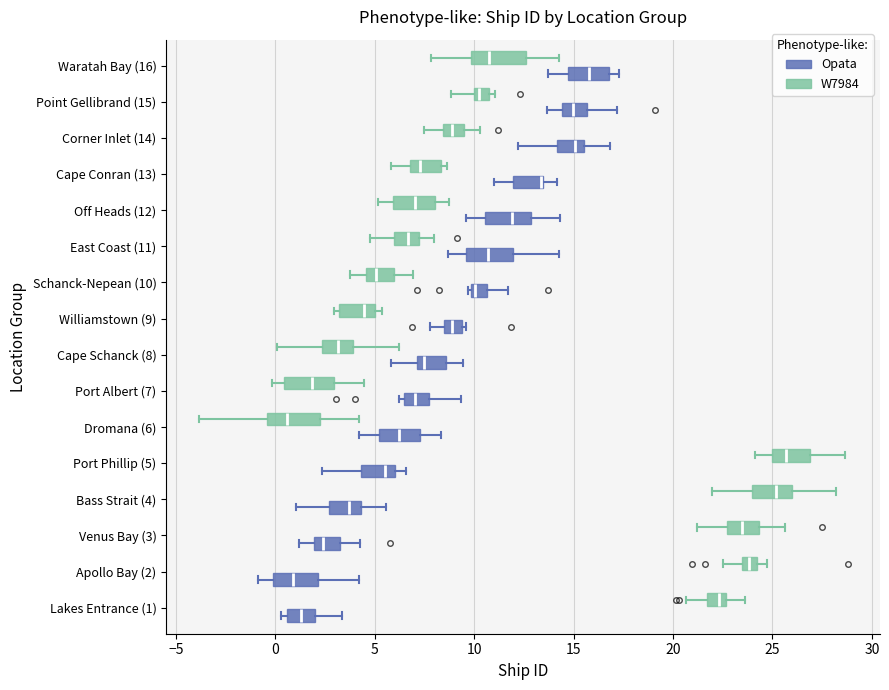

Reading bottom to top, transcribe this box plot: for each box, give where its median line is, the range the box spans, and where its two whiskers end, as read against the x-axis. The values are not printed on the chart, so give them approximately, as read against the axis.

Lakes Entrance (1) (Opata): median 1.5, box 0.5 to 2.0, whiskers 0.5 (just left of the box's left edge) to 3.5
Lakes Entrance (1) (W7984): median 22.5 (inside the box), box 21.5 to 22.5, whiskers 20.5 to 23.5
Apollo Bay (2) (Opata): median 1.0, box 0.0 to 2.0, whiskers -1.0 to 4.0
Apollo Bay (2) (W7984): median 24.0 (inside the box), box 23.5 to 24.0, whiskers 22.5 to 24.5
Venus Bay (3) (Opata): median 2.5, box 2.0 to 3.5, whiskers 1.0 to 4.0
Venus Bay (3) (W7984): median 23.5, box 22.5 to 24.5, whiskers 21.0 to 25.5
Bass Strait (4) (Opata): median 3.5, box 2.5 to 4.5, whiskers 1.0 to 5.5
Bass Strait (4) (W7984): median 25.0, box 24.0 to 26.0, whiskers 22.0 to 28.0
Port Phillip (5) (Opata): median 5.5, box 4.5 to 6.0, whiskers 2.5 to 6.5
Port Phillip (5) (W7984): median 25.5, box 25.0 to 27.0, whiskers 24.0 to 28.5
Dromana (6) (Opata): median 6.0, box 5.0 to 7.5, whiskers 4.0 to 8.5
Dromana (6) (W7984): median 0.5, box -0.5 to 2.5, whiskers -4.0 to 4.0
Port Albert (7) (Opata): median 7.0, box 6.5 to 7.5, whiskers 6.0 to 9.5
Port Albert (7) (W7984): median 2.0, box 0.5 to 3.0, whiskers 0.0 to 4.5
Cape Schanck (8) (Opata): median 7.5, box 7.0 to 8.5, whiskers 6.0 to 9.5
Cape Schanck (8) (W7984): median 3.0, box 2.5 to 4.0, whiskers 0.0 to 6.0
Williamstown (9) (Opata): median 9.0, box 8.5 to 9.5, whiskers 8.0 to 9.5 (just right of the box's right edge)
Williamstown (9) (W7984): median 4.5, box 3.0 to 5.0, whiskers 3.0 (just left of the box's left edge) to 5.5
Schanck-Nepean (10) (Opata): median 10.0 (just right of the box's left edge), box 10.0 to 10.5, whiskers 9.5 to 11.5
Schanck-Nepean (10) (W7984): median 5.0, box 4.5 to 6.0, whiskers 4.0 to 7.0
East Coast (11) (Opata): median 10.5, box 9.5 to 12.0, whiskers 8.5 to 14.5
East Coast (11) (W7984): median 6.5, box 6.0 to 7.0, whiskers 5.0 to 8.0
Off Heads (12) (Opata): median 12.0, box 10.5 to 13.0, whiskers 9.5 to 14.5
Off Heads (12) (W7984): median 7.0, box 6.0 to 8.0, whiskers 5.0 to 8.5
Cape Conran (13) (Opata): median 13.5 (drawn on the box's right edge), box 12.0 to 13.5, whiskers 11.0 to 14.0
Cape Conran (13) (W7984): median 7.5, box 7.0 to 8.5, whiskers 6.0 to 8.5 (just right of the box's right edge)
Corner Inlet (14) (Opata): median 15.0, box 14.0 to 15.5, whiskers 12.0 to 17.0
Corner Inlet (14) (W7984): median 9.0, box 8.5 to 9.5, whiskers 7.5 to 10.5
Point Gellibrand (15) (Opata): median 15.0, box 14.5 to 15.5, whiskers 13.5 to 17.0
Point Gellibrand (15) (W7984): median 10.0 (just right of the box's left edge), box 10.0 to 11.0, whiskers 9.0 to 11.0 (just right of the box's right edge)
Waratah Bay (16) (Opata): median 16.0, box 14.5 to 17.0, whiskers 13.5 to 17.5
Waratah Bay (16) (W7984): median 10.5, box 10.0 to 12.5, whiskers 8.0 to 14.5